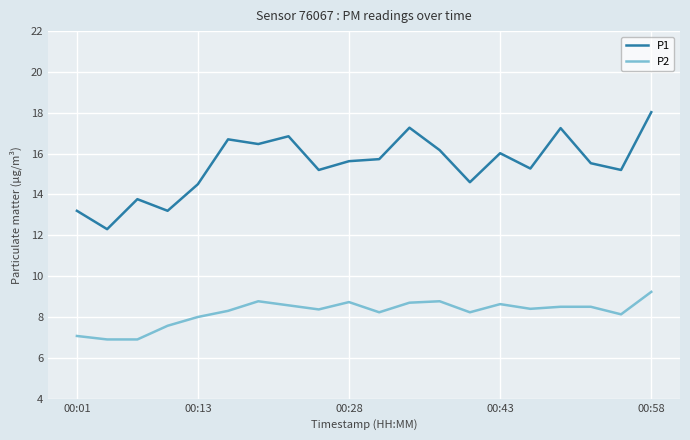

At how many categories does at least one series exceed 11?

20